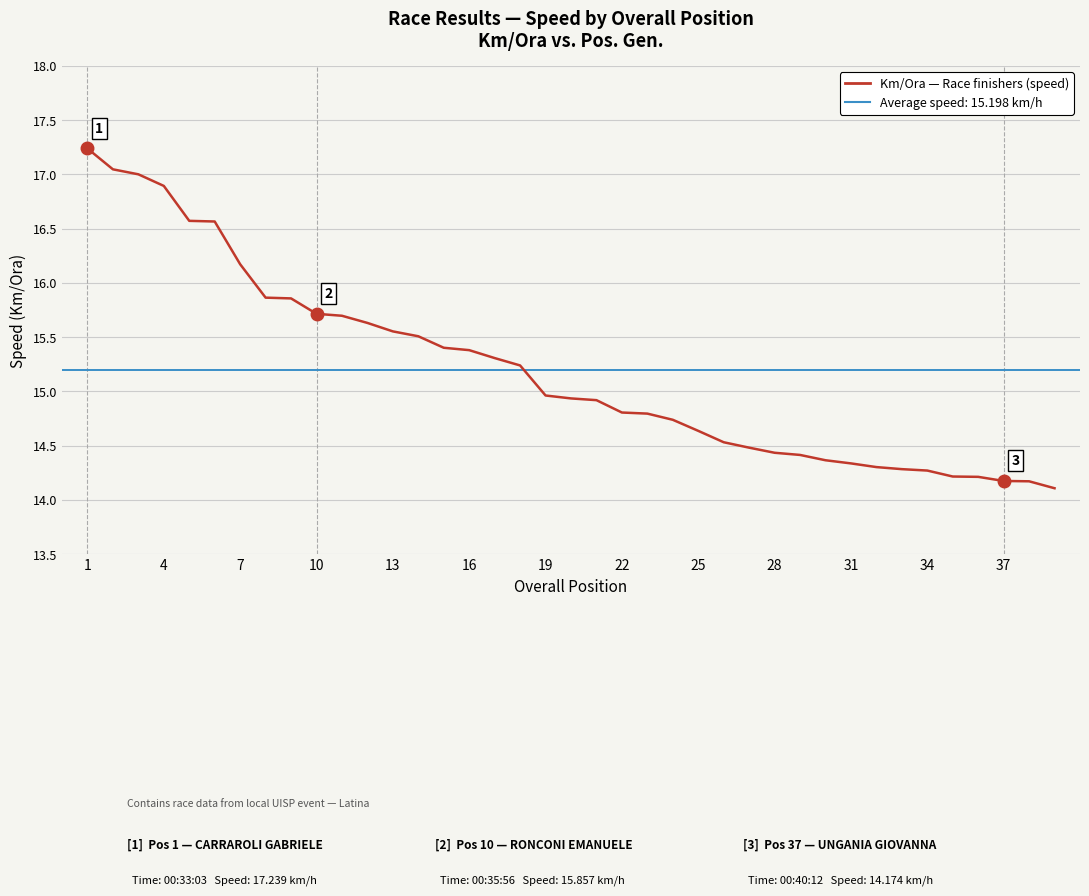

Is this an area chart (filled region under the line)?

No